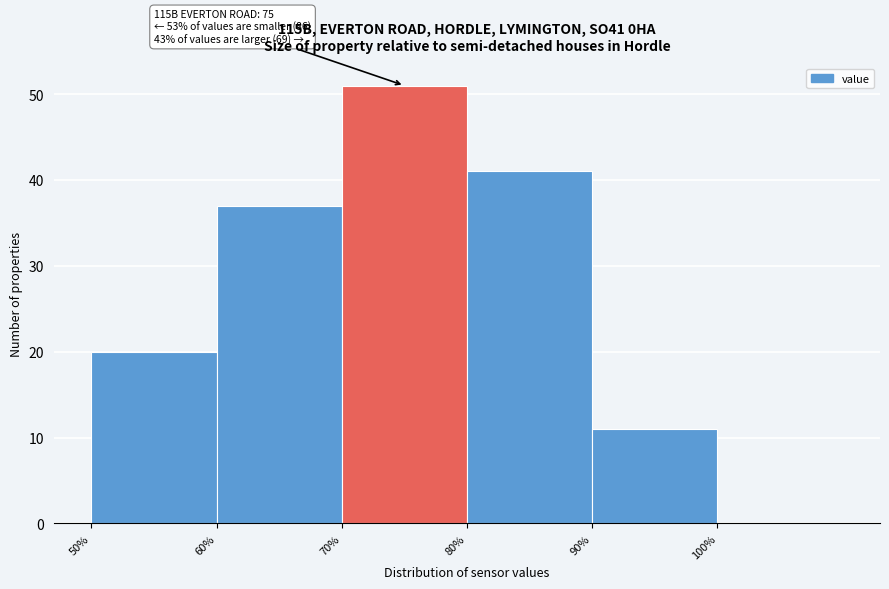

Over which range of the x-axis is the bar tallest?

70 to 80